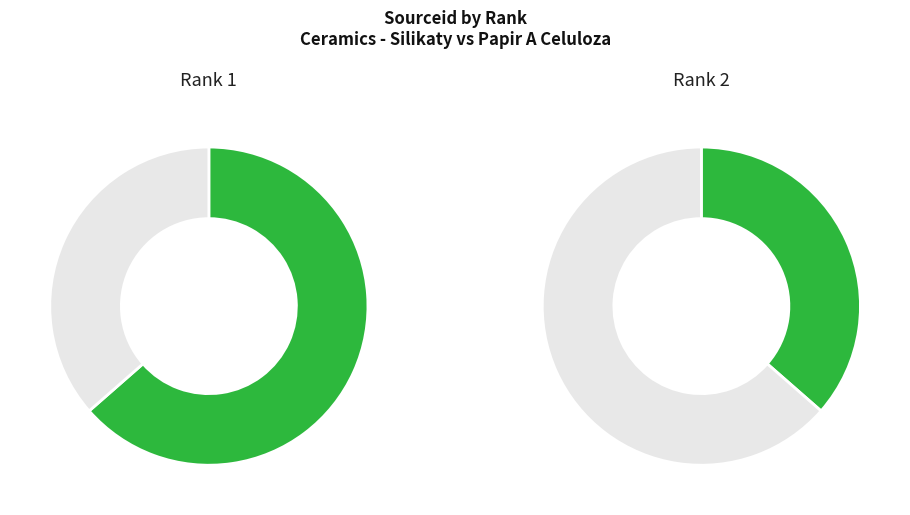

How many slices are in this pie chart?

2